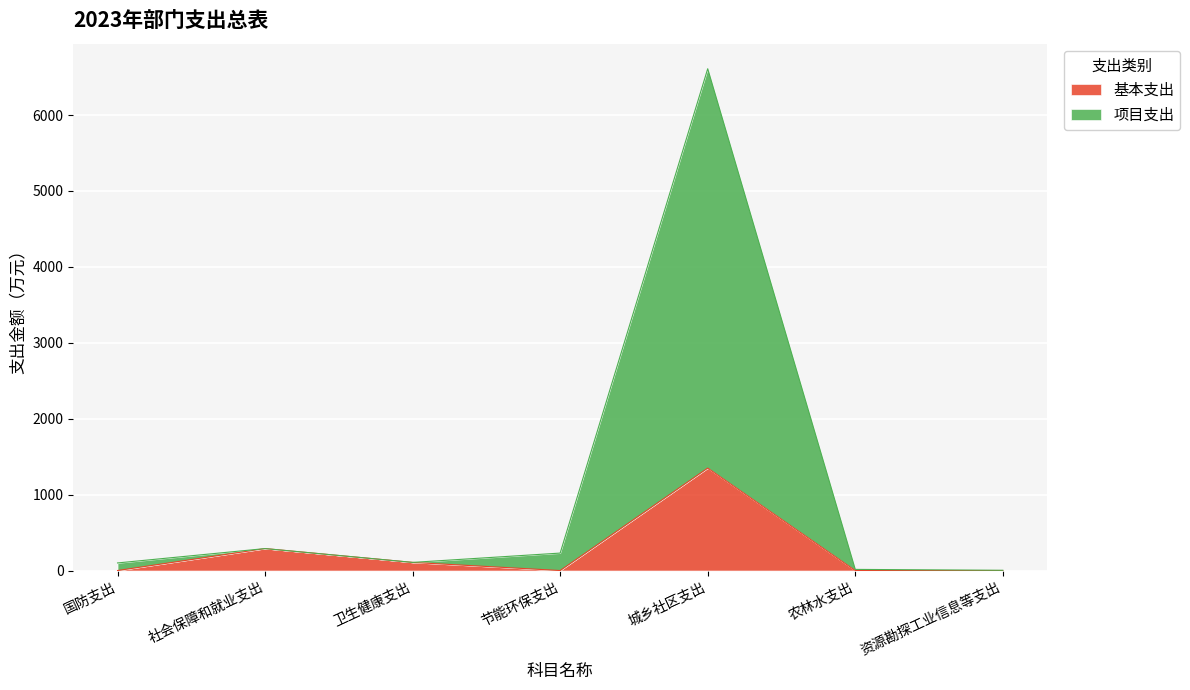

At which category does the chart reach its peak across all series?

城乡社区支出